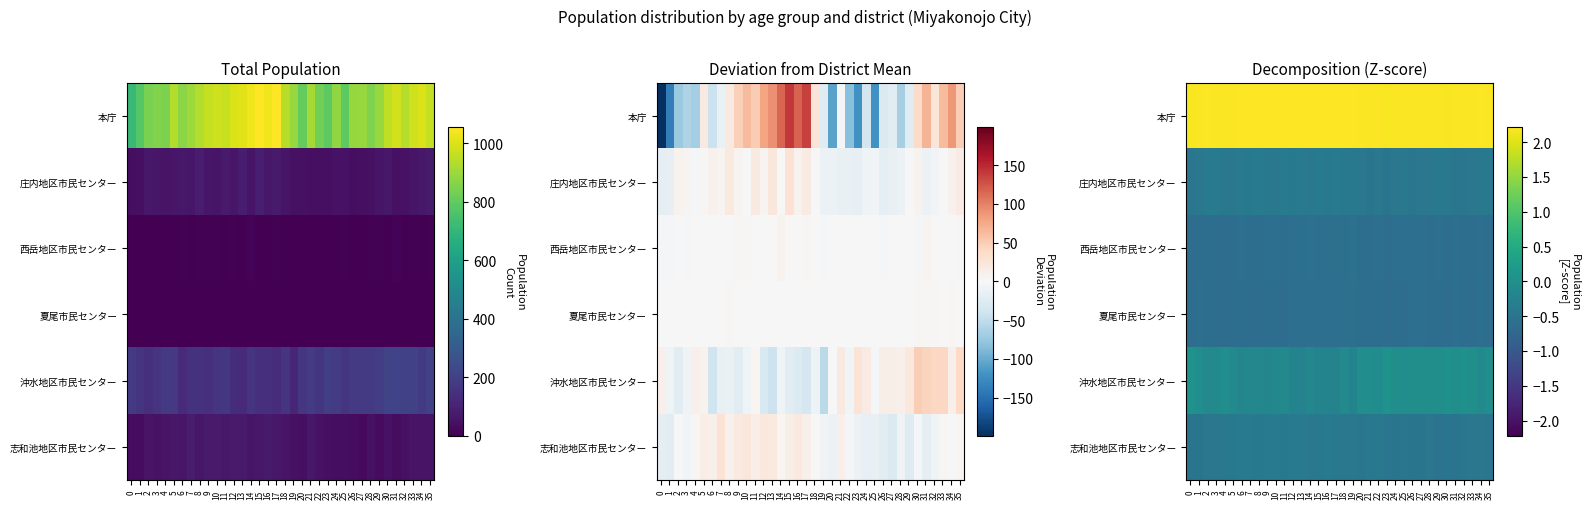

The 志和池地区市民センター series shows -0.5 at 35. True or false?

True